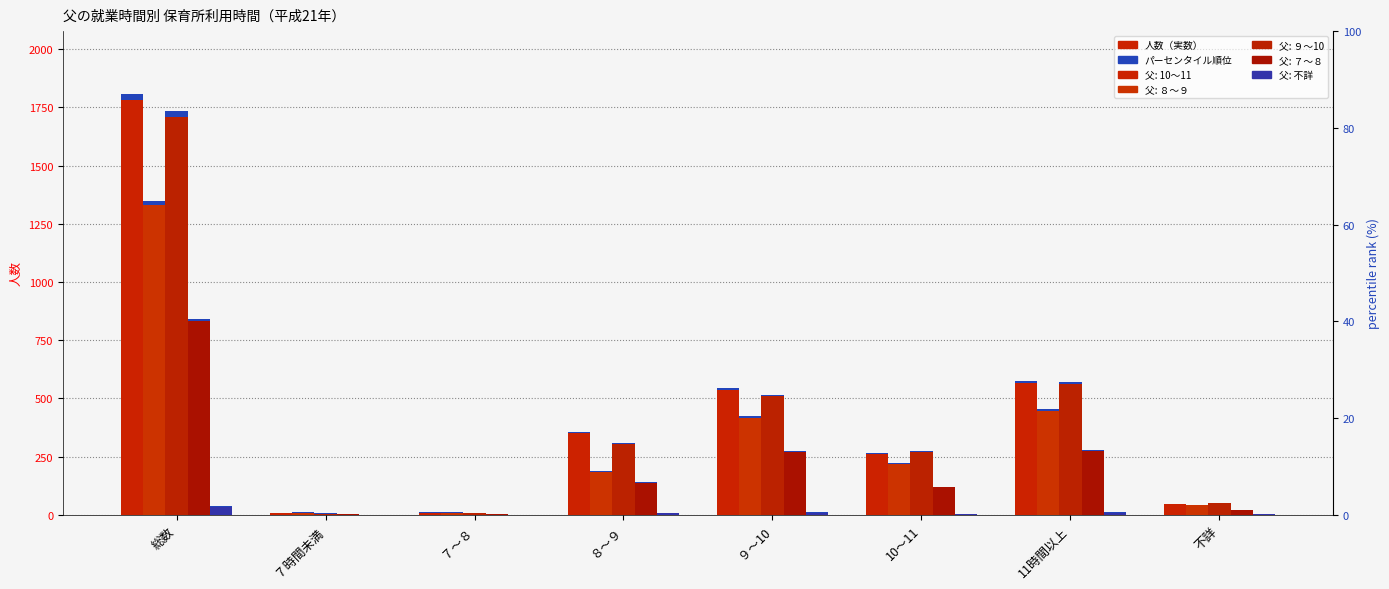

The chart shows a value of 11 at ９～10. True or false?

True